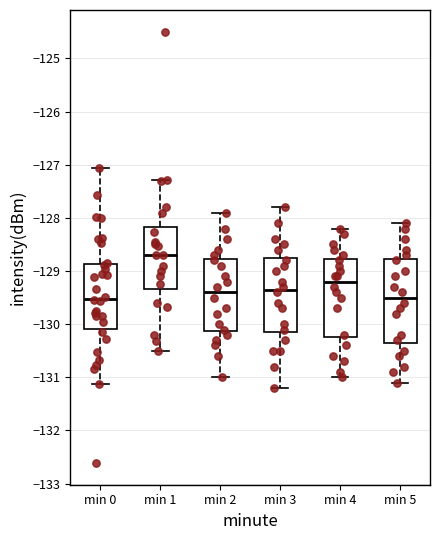

Reading left to right, read every box against the y-axis: the position of its median line, the range the box covers, and the ends of its whiskers. The values are not printed on the chart, so give them approximately, as read against the axis.

min 0: median -129.5, box -130.1 to -128.9, whiskers -131.1 to -127.1
min 1: median -128.7, box -129.3 to -128.2, whiskers -130.5 to -127.3
min 2: median -129.4, box -130.1 to -128.8, whiskers -131.0 to -127.9
min 3: median -129.3, box -130.1 to -128.7, whiskers -131.2 to -127.8
min 4: median -129.2, box -130.2 to -128.8, whiskers -131.0 to -128.2
min 5: median -129.5, box -130.3 to -128.8, whiskers -131.1 to -128.1